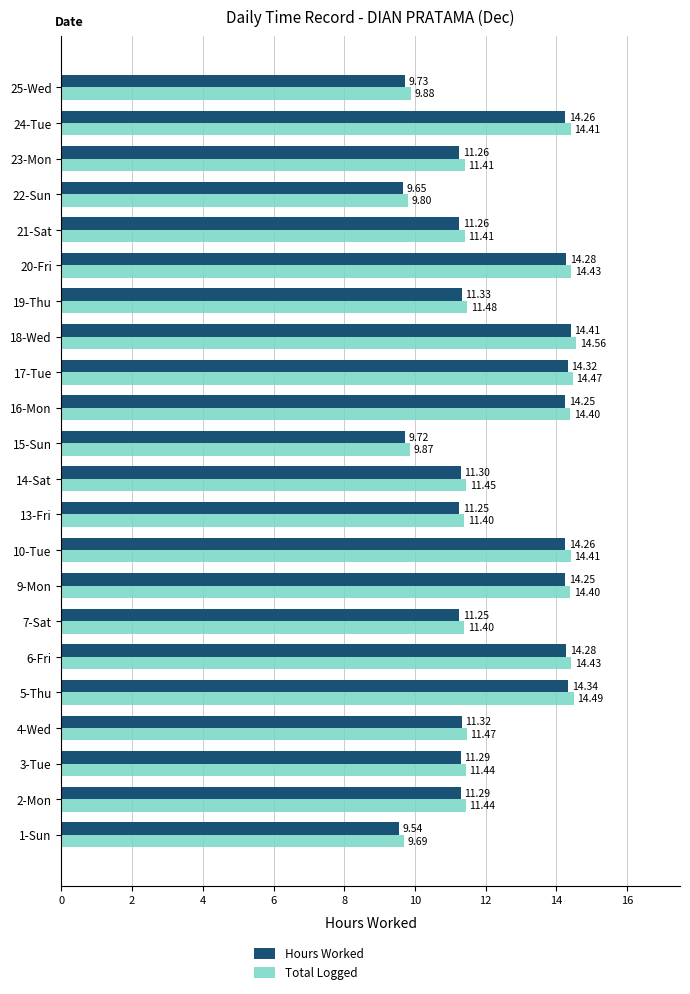

What is the difference between the second highest and second lowest values in the Hours Worked series?

4.7